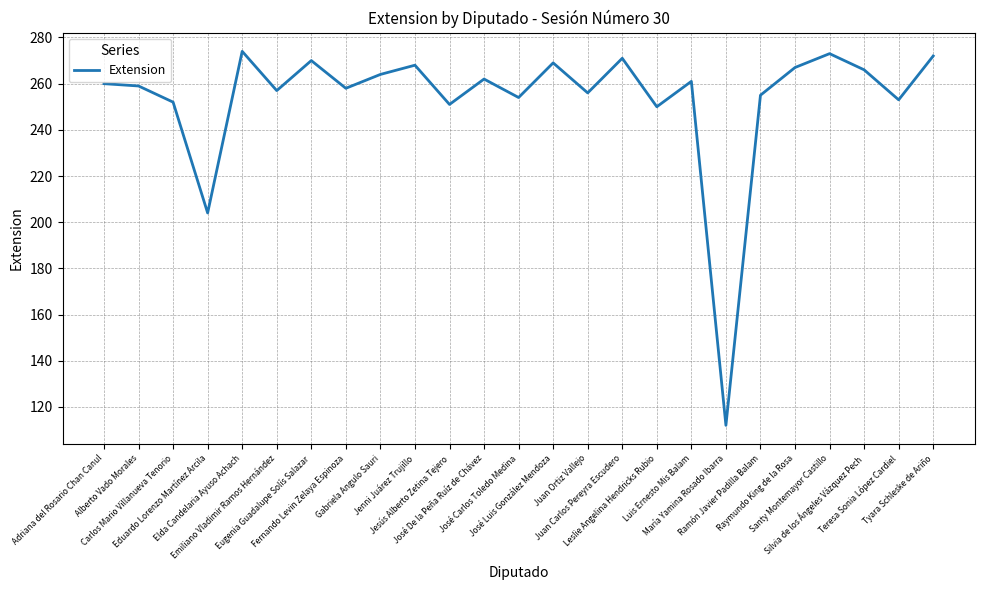

What is the difference between the maximum and minimum values?

162